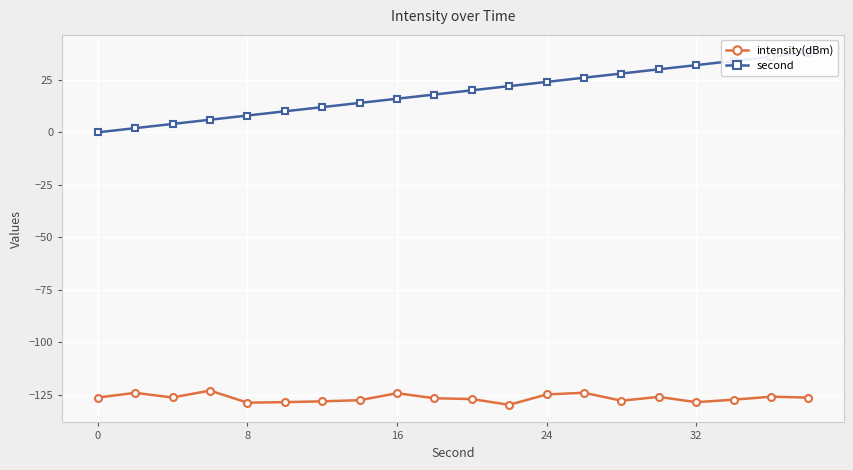

The value of intensity(dBm) at 16 is -30.3. True or false?

False